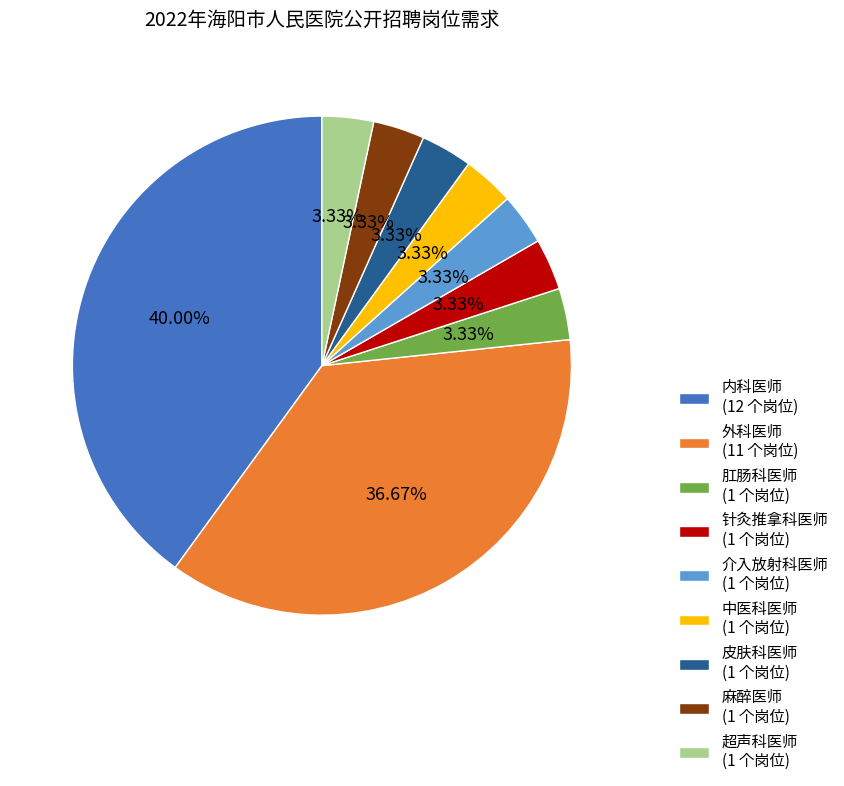

Is there any slice that represents more than half of the pie?

No